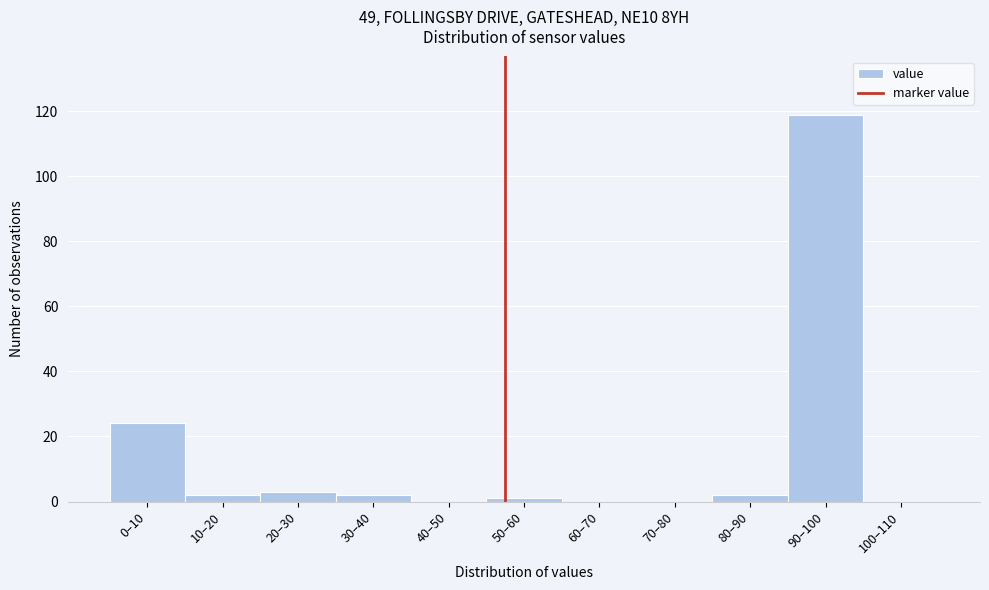

Reading right to left, extract all data points from this chart.

100–110=0	90–100=119	80–90=2	70–80=0	60–70=0	50–60=1	40–50=0	30–40=2	20–30=3	10–20=2	0–10=24